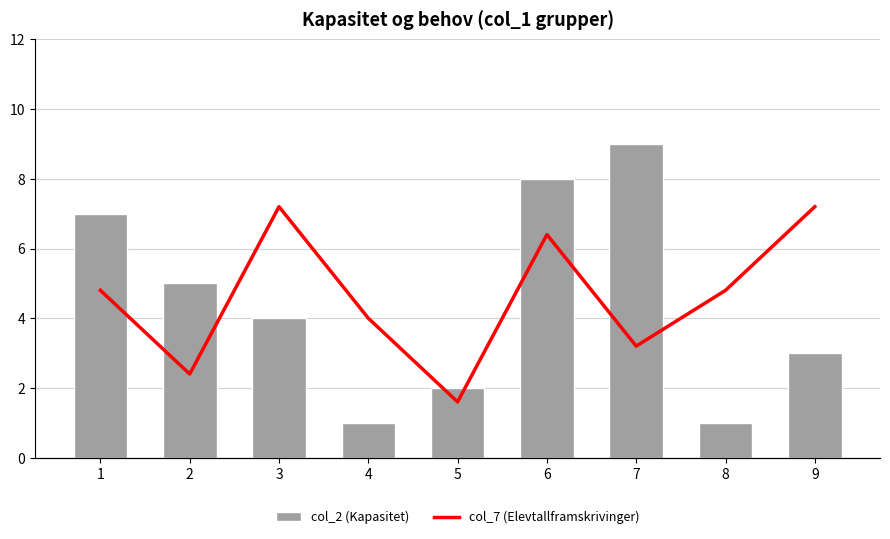

What is the average value of the col_7 (Elevtallframskrivinger) series?

6